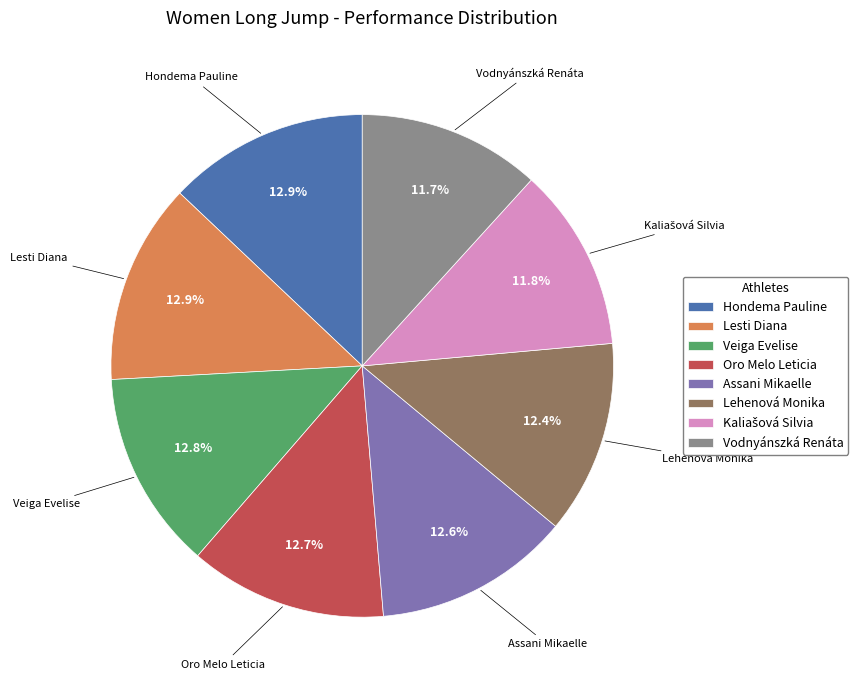

Approximately how many times larger is the value at Hondema Pauline compared to Veiga Evelise?

1.0